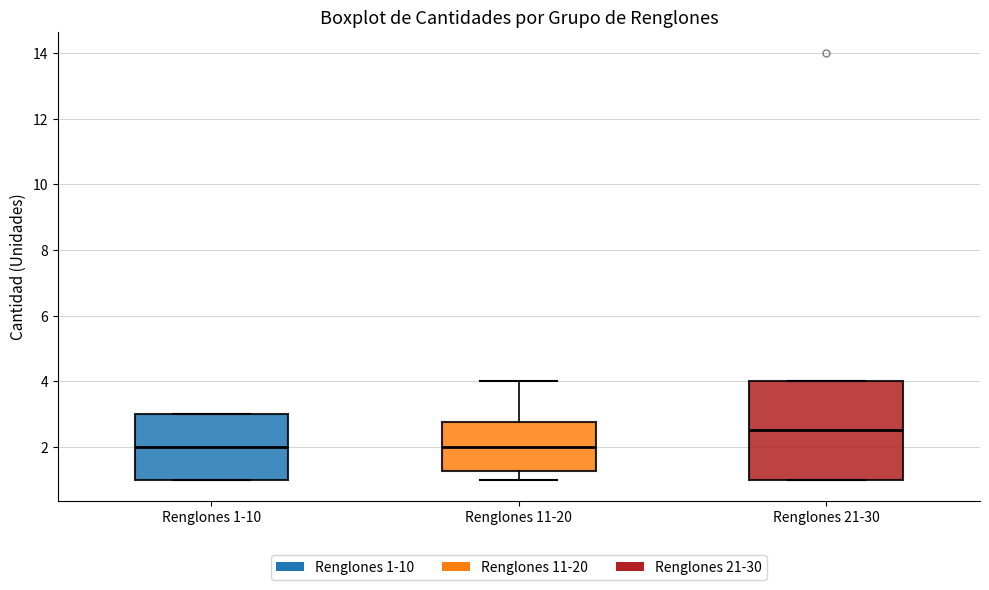

Comparing the boxes themselves (not the whiskers), which one is the tallest?

Renglones 21-30